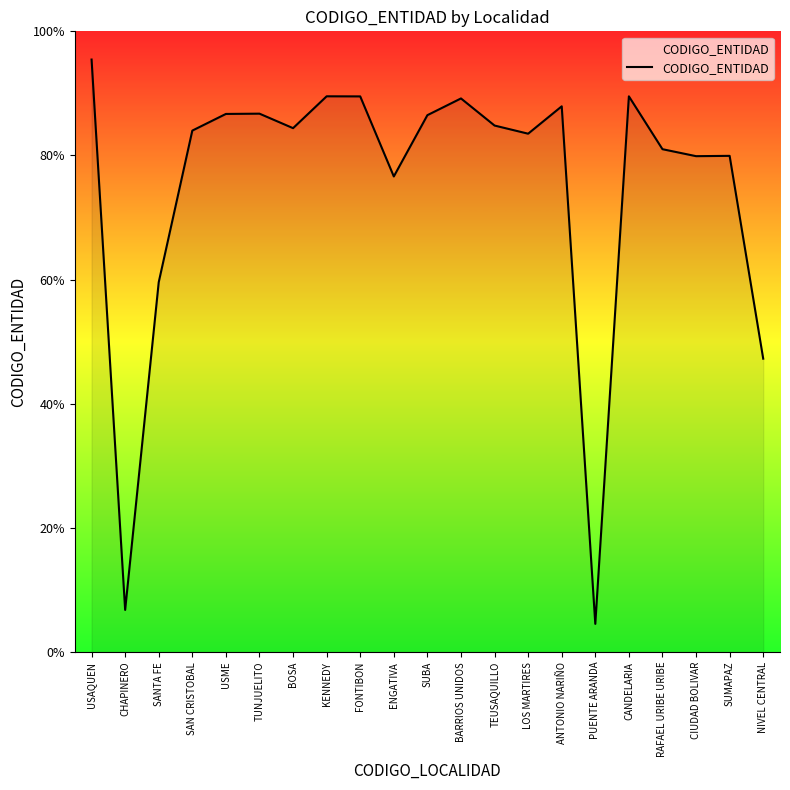

How many values are above zero?

20